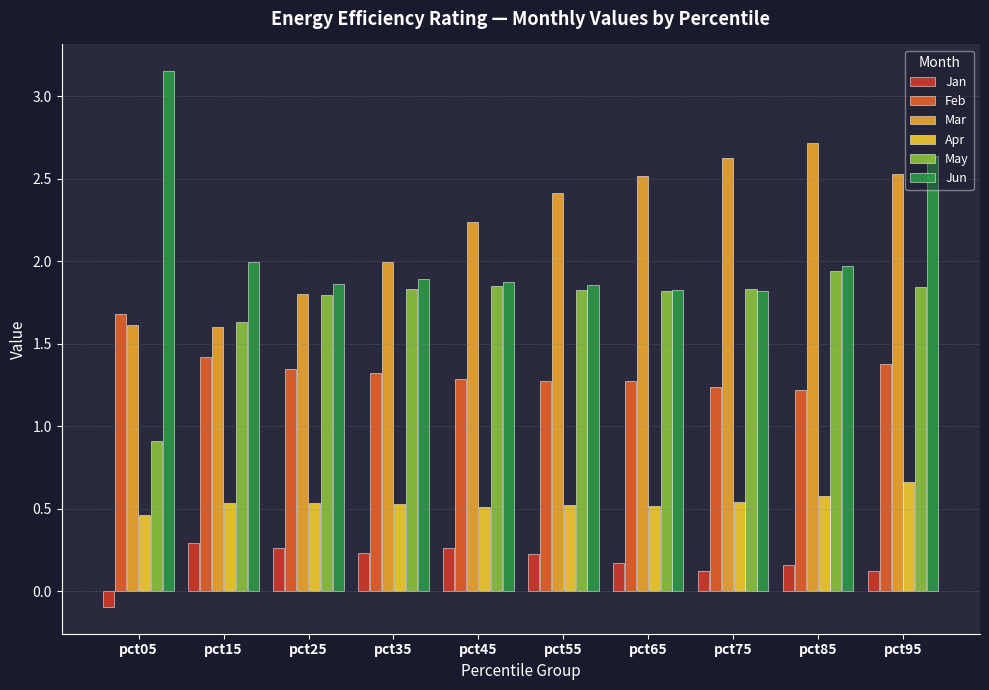

Which series has the widest spread of values?

Jun